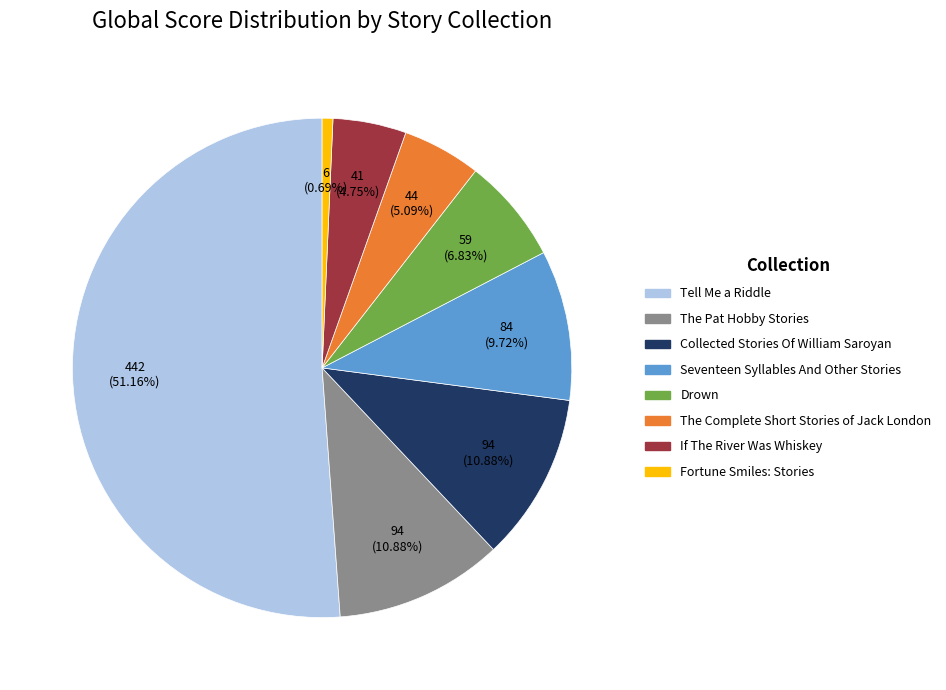

Is there a majority slice in this chart?

Yes